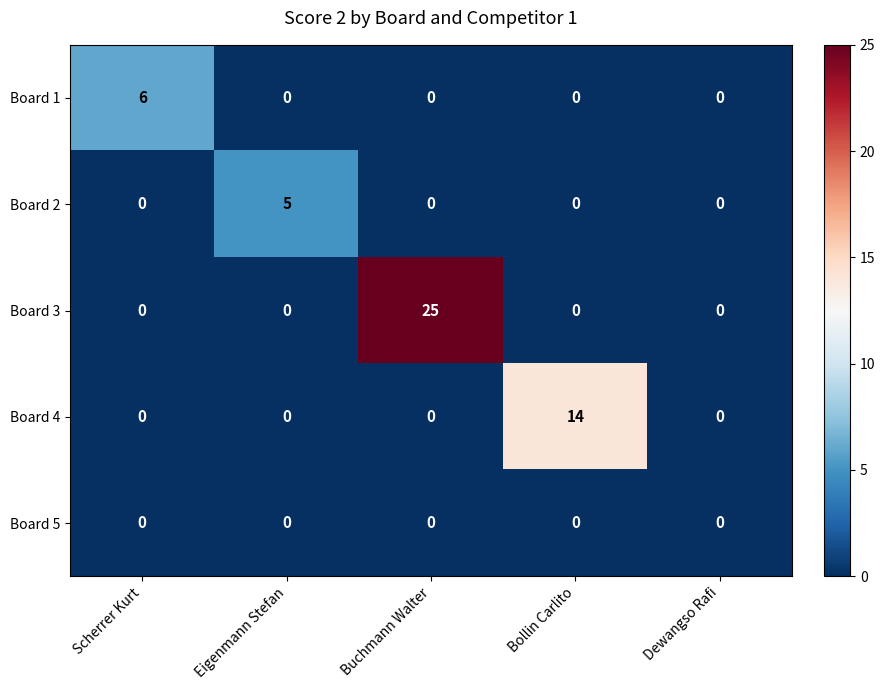

List the series in order of their peak value, lowest first.

Board 5, Board 2, Board 1, Board 4, Board 3